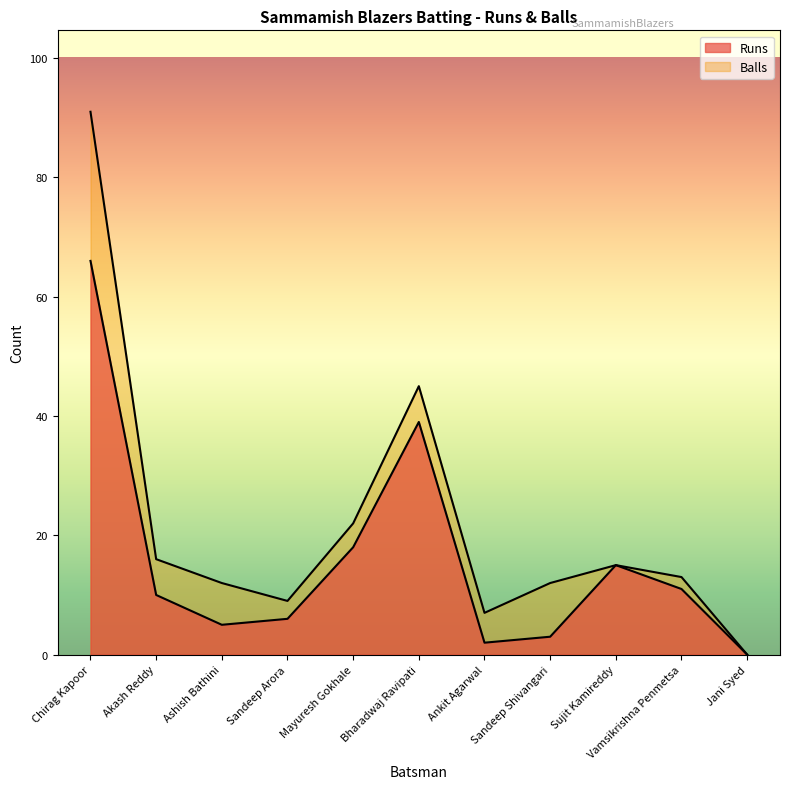

Reading left to right, what are all the values shown in this chart?

Runs: 66	10	5	6	18	39	2	3	15	11	0
Balls: 91	16	12	9	22	45	7	12	15	13	0